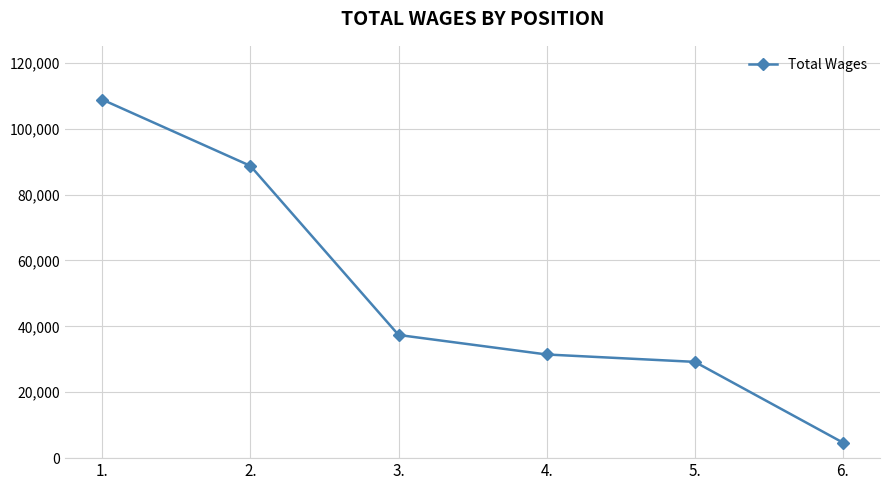

Rank the categories by value from lowest to highest.

6., 5., 4., 3., 2., 1.